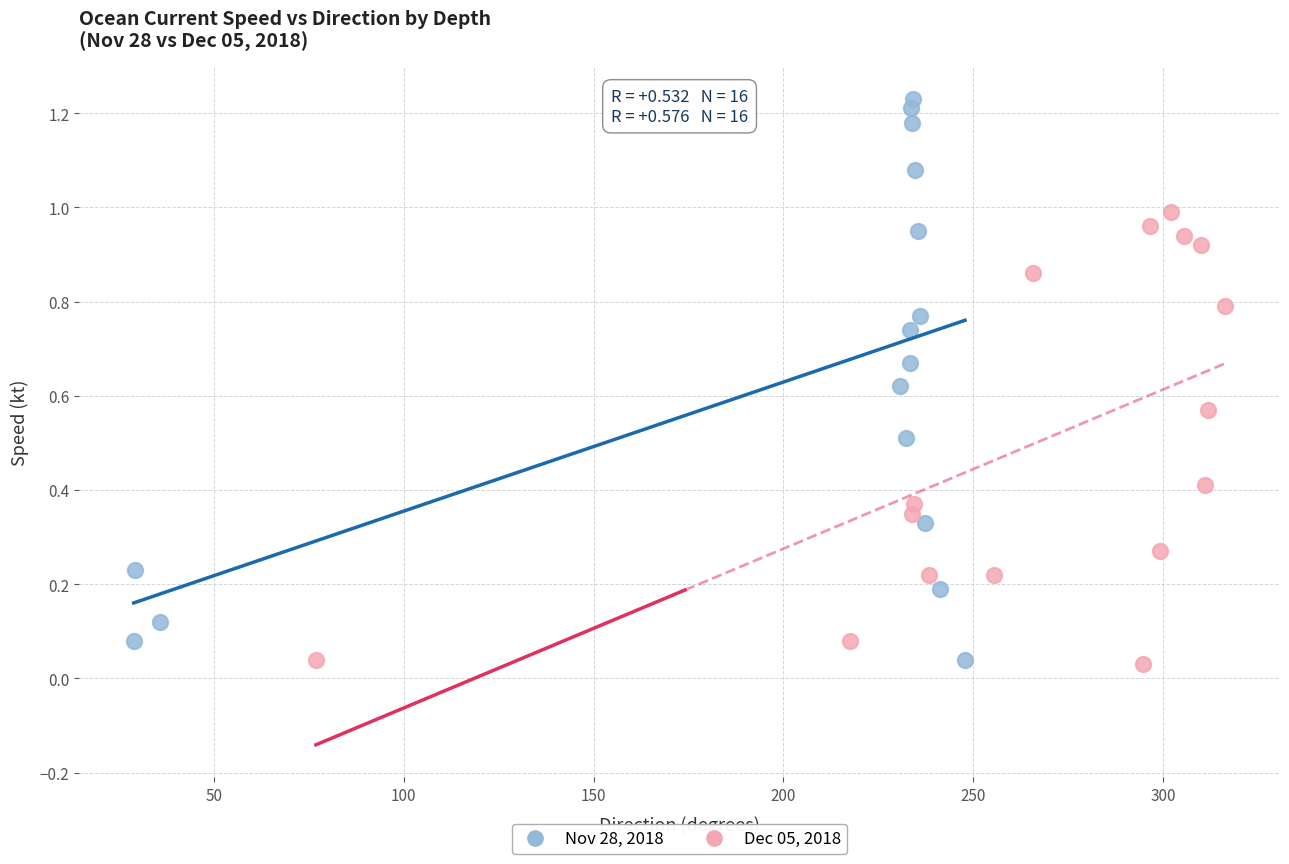

Which series has the widest spread of Y values?

Nov 28, 2018